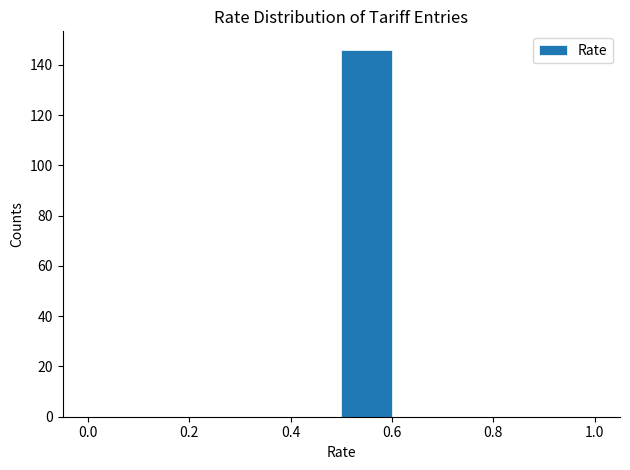

Reading left to right, transcribe this chart: for each bar, give the range it covers on the x-axis and its height. The values are not printed on the chart, so give them approximately, as read against the axis.

0.0 to 0.1: 0
0.1 to 0.2: 0
0.2 to 0.3: 0
0.3 to 0.4: 0
0.4 to 0.5: 0
0.5 to 0.6: 146
0.6 to 0.7: 0
0.7 to 0.8: 0
0.8 to 0.9: 0
0.9 to 1.0: 0